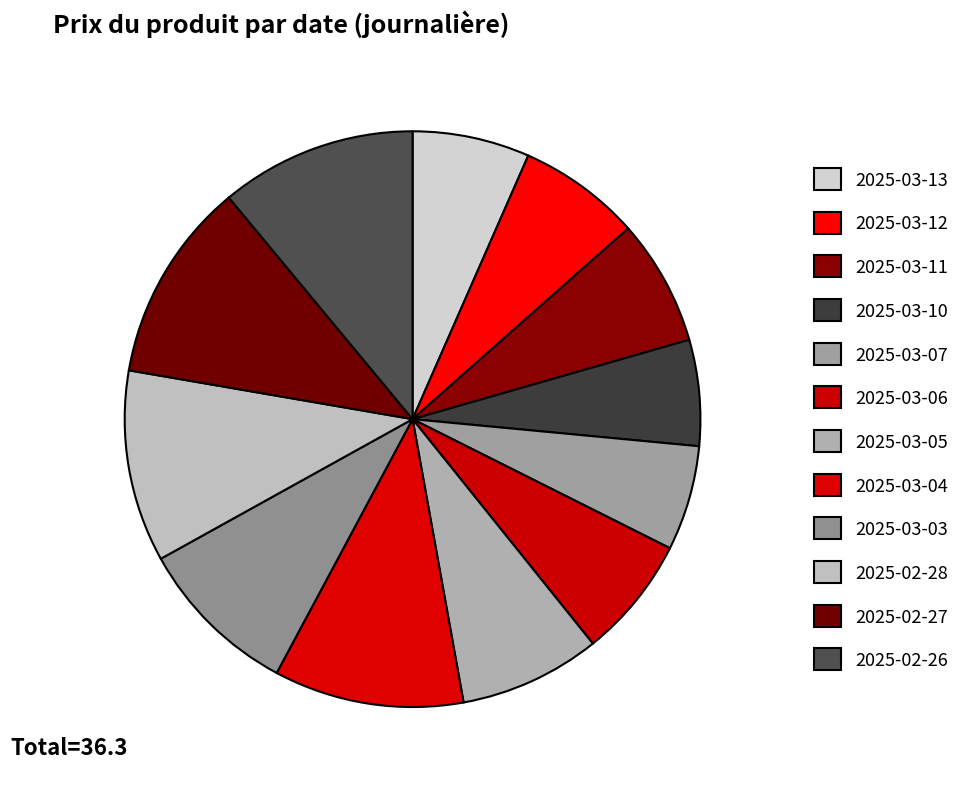

To the nearest percent, what is the difference between the 2025-03-12 and 2025-03-10 slice percentages?

1%